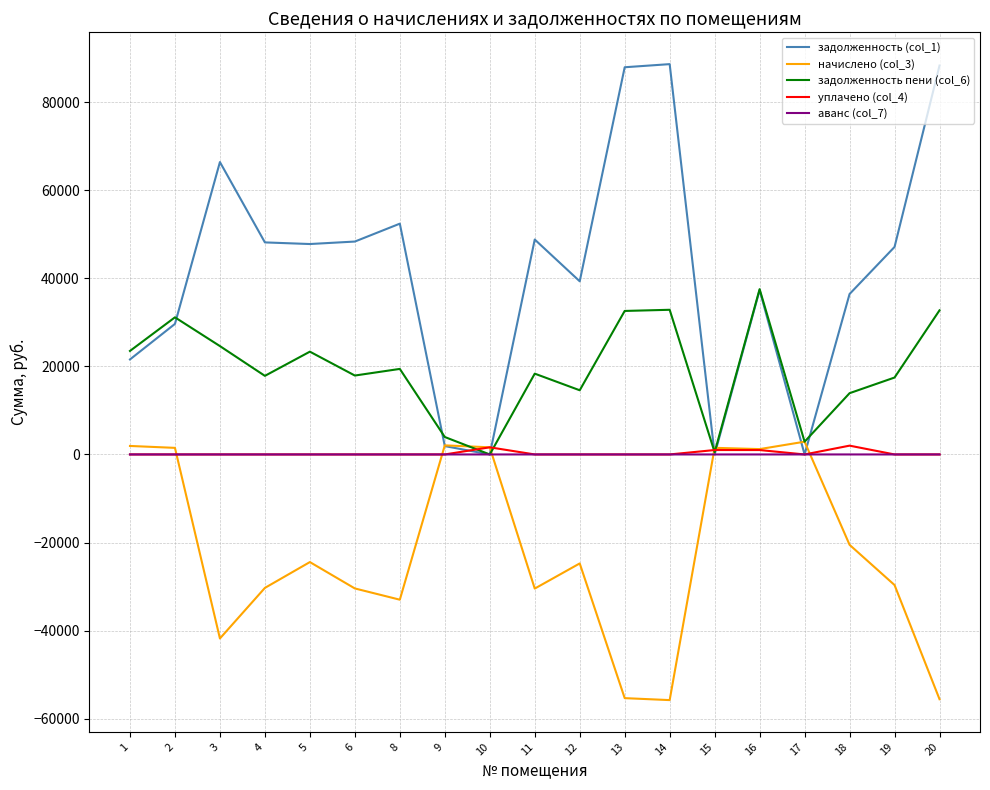

What is the sum of all начислено (col_3) values?

-419396.7